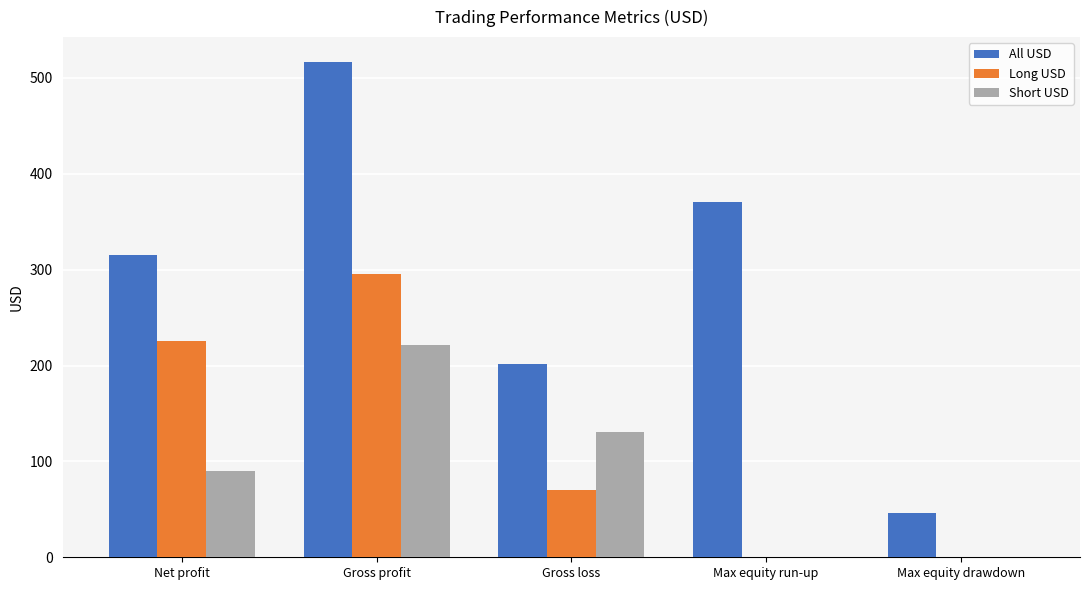

Which series has the largest total across all categories?

All USD